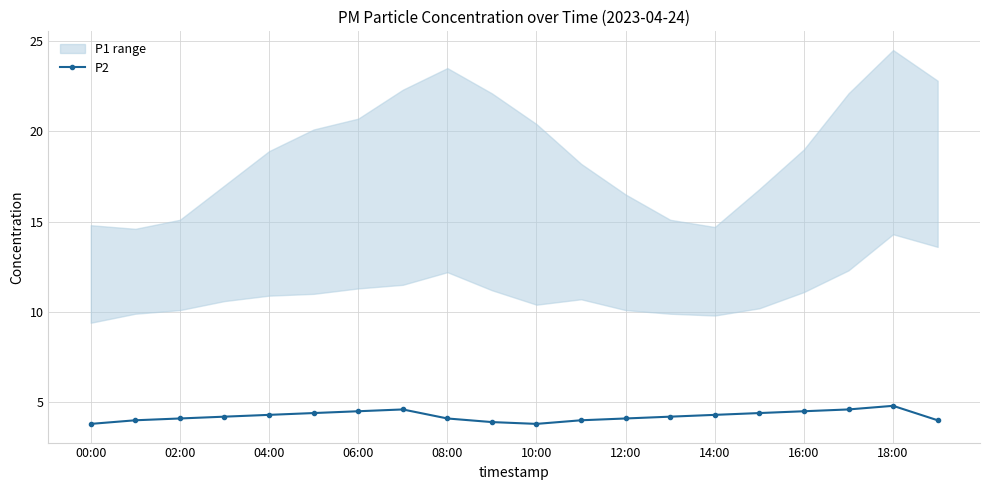

At which category does the chart reach its minimum across all series?

00:00